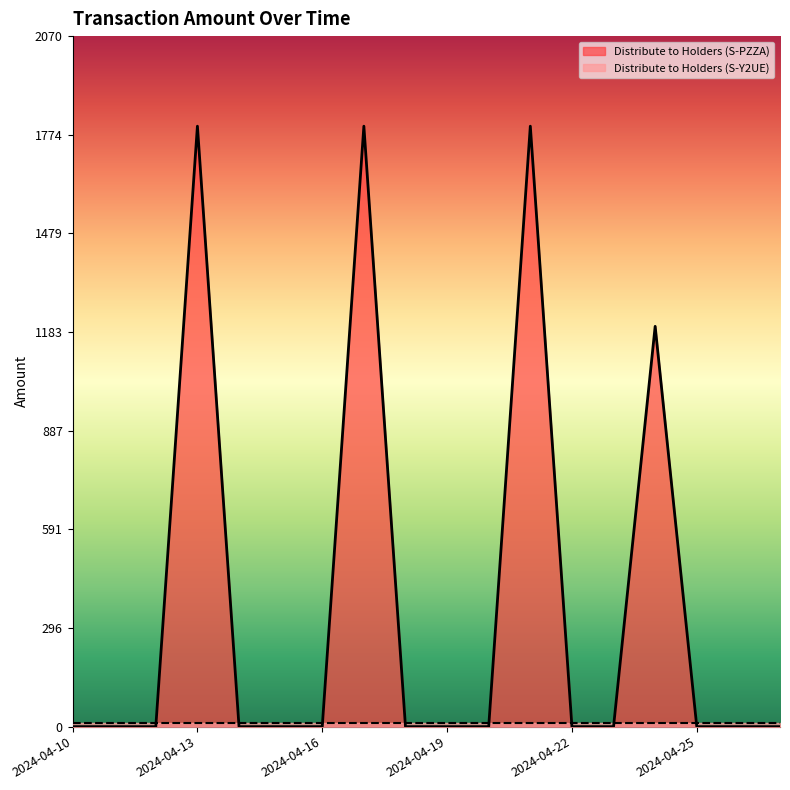

Reading left to right, transcribe all the data shown in this chart.

0	0	0	1800	0	0	0	1800	0	0	0	1800	0	0	1200	0	0	0